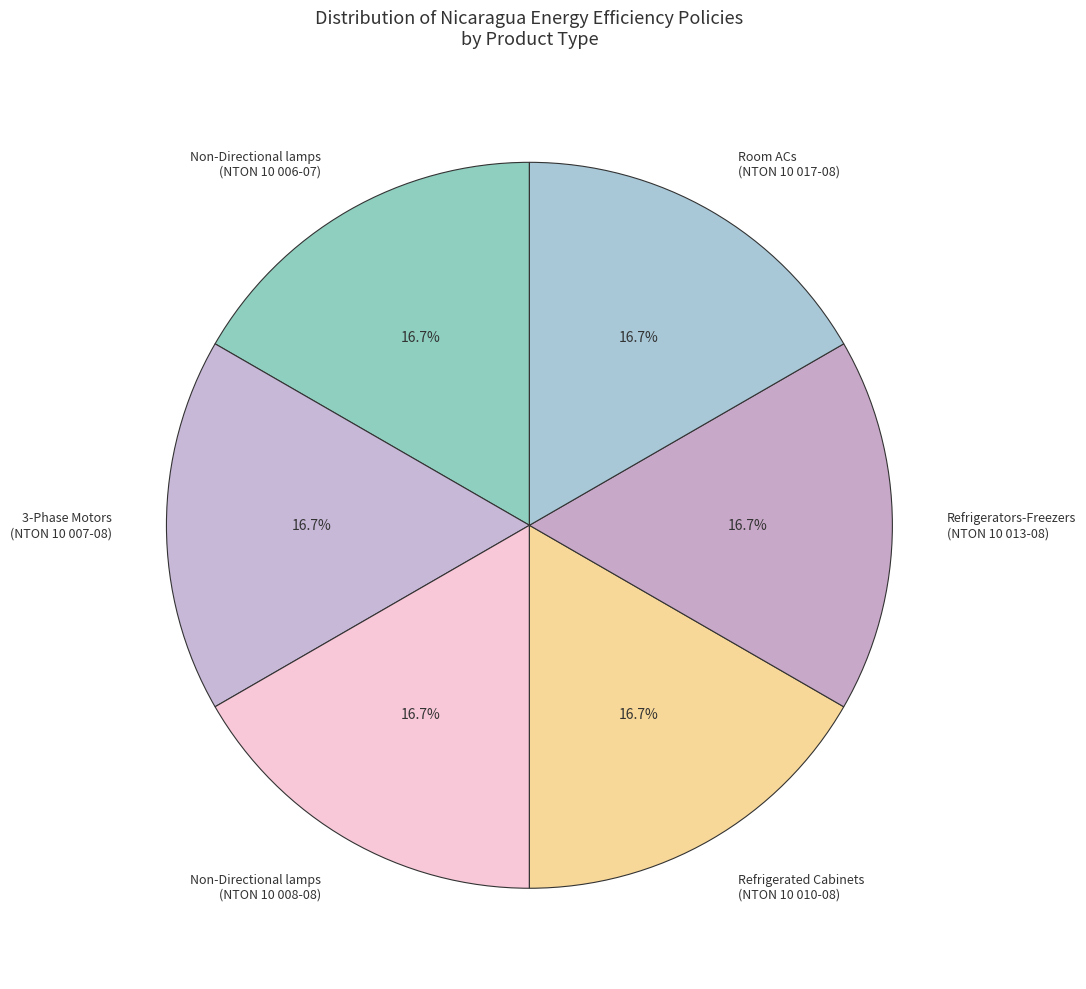

The 3-Phase Motors (NTON 10 007-08) slice represents 30% of the pie. True or false?

False